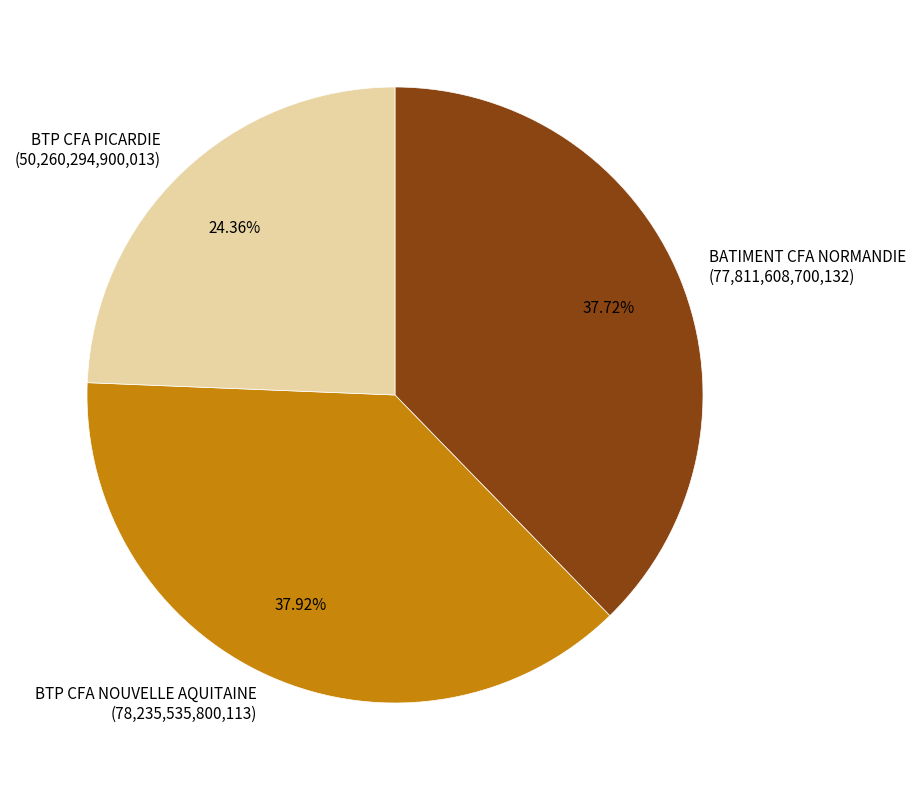

Is it true that BATIMENT CFA NORMANDIE is 38% of the pie?

True